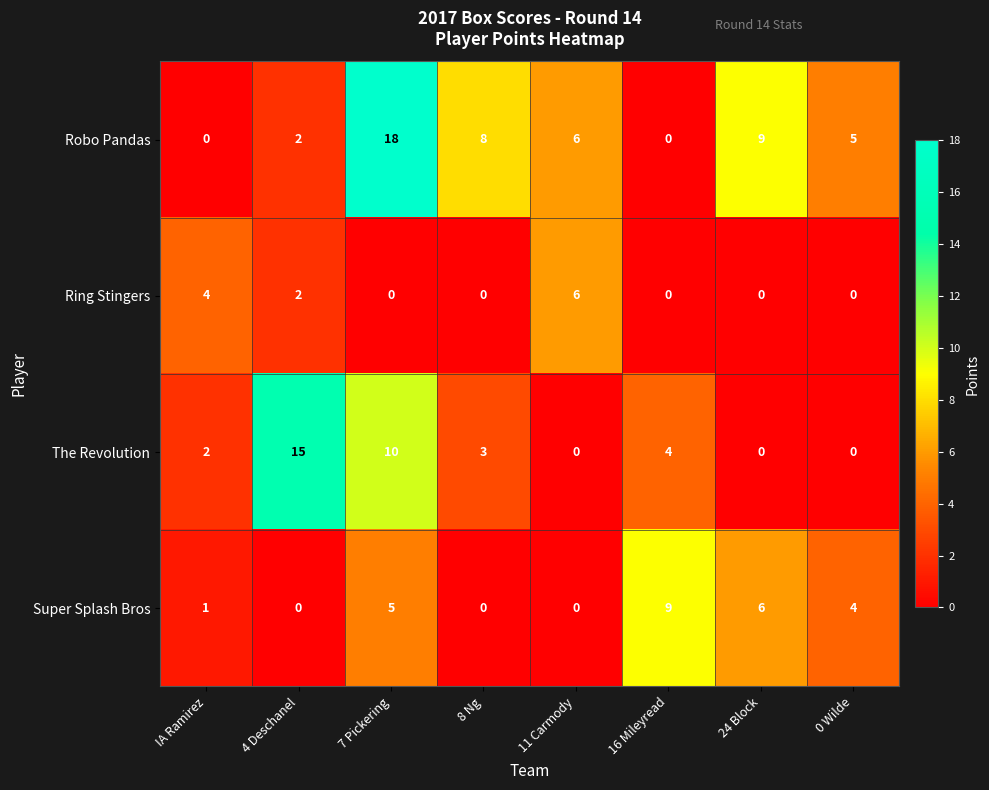

List the series in order of their overall mean, highest first.

Robo Pandas, The Revolution, Super Splash Bros, Ring Stingers